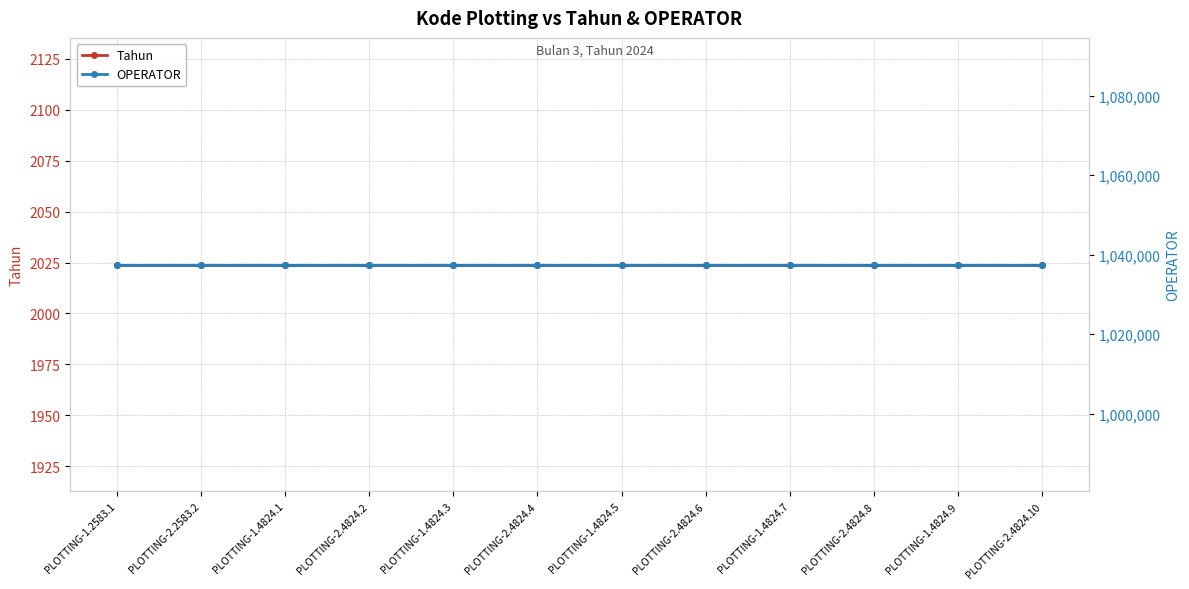

What is the highest value of the OPERATOR series?

1037514